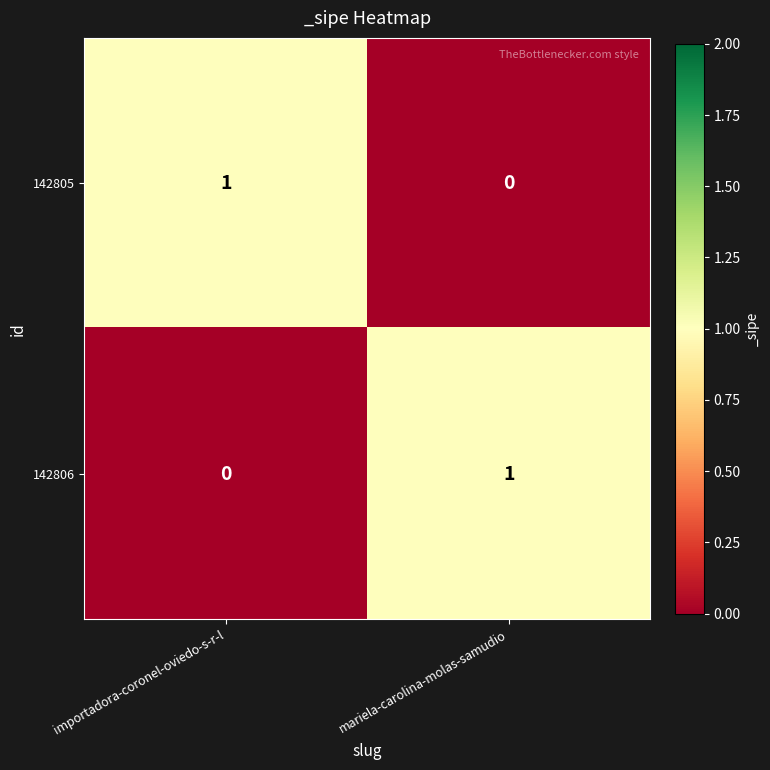

Rank the categories by 142805 value from lowest to highest.

mariela-carolina-molas-samudio, importadora-coronel-oviedo-s-r-l